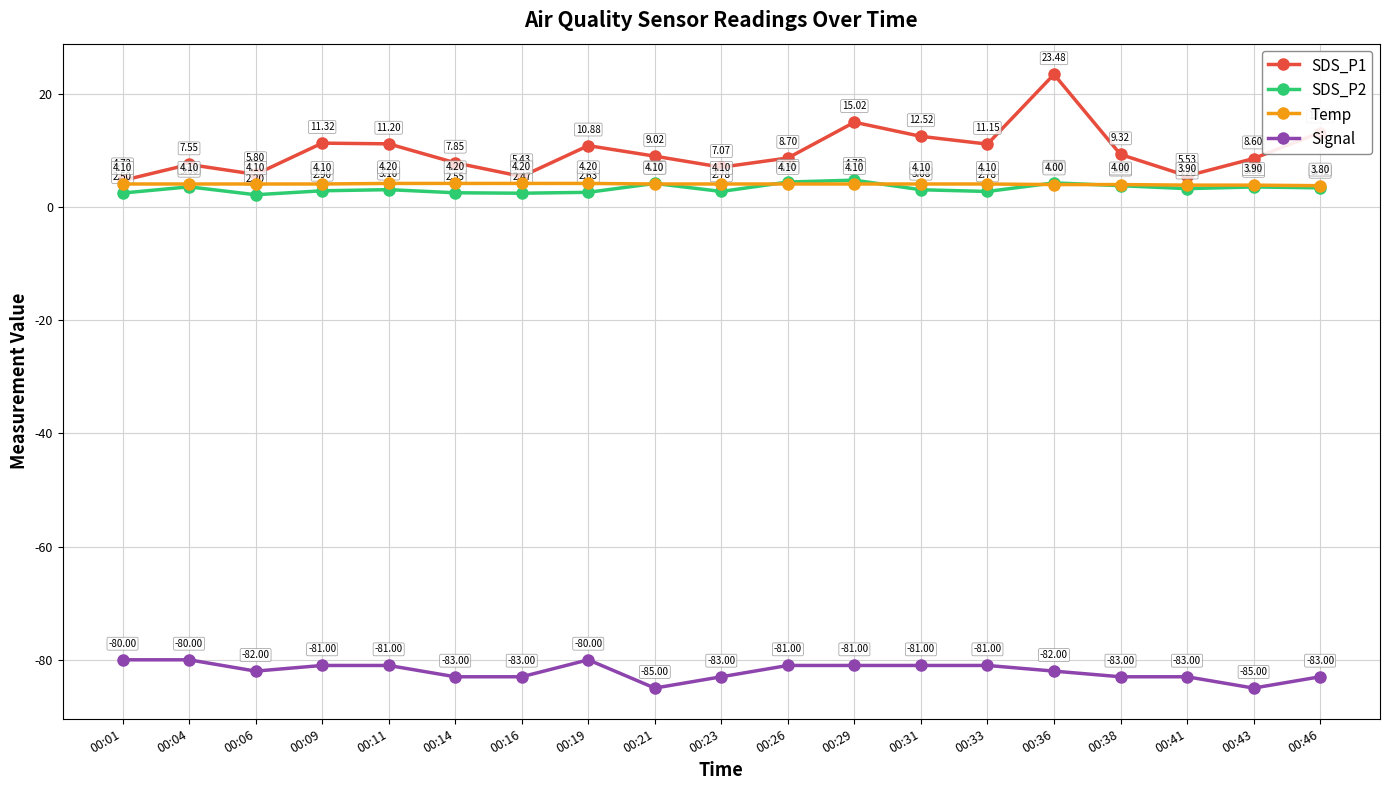

How many lines are shown in the chart?

4